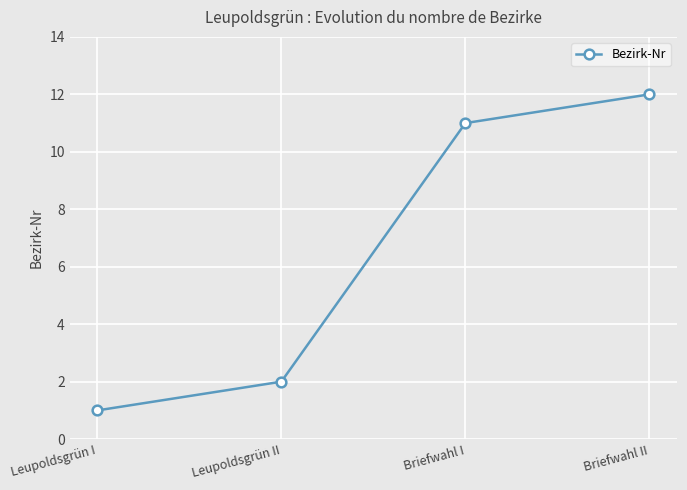

Does the chart have visible grid lines?

Yes